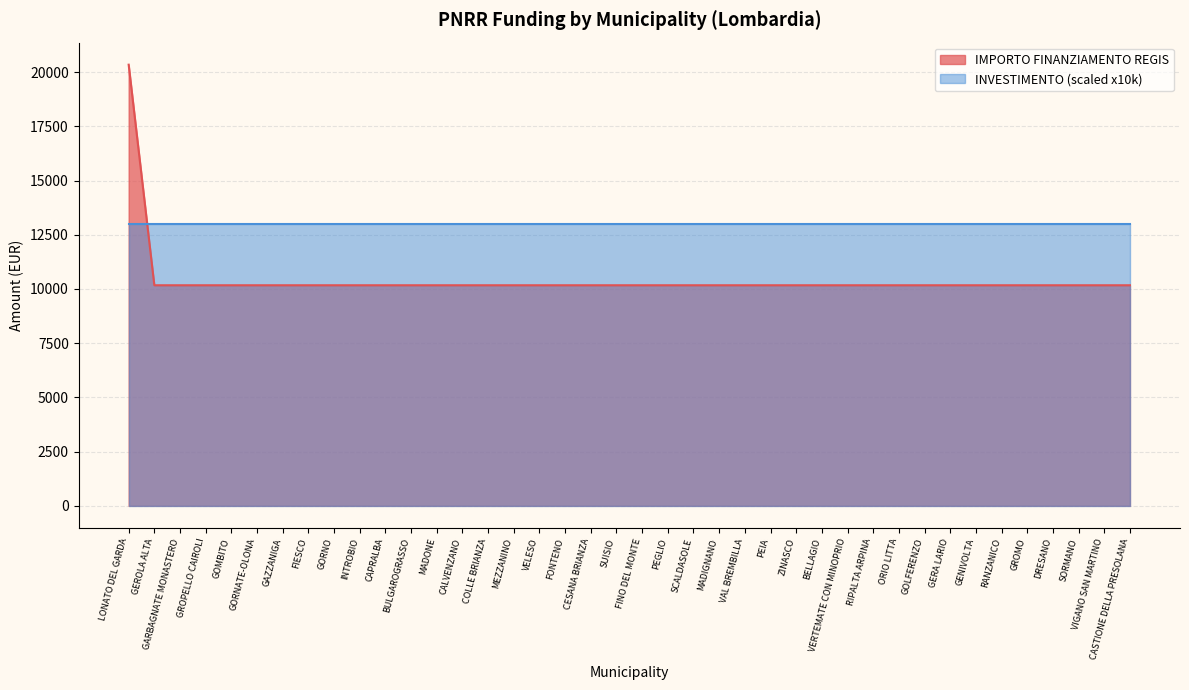

Rank the categories by value from lowest to highest.

GEROLA ALTA, GARBAGNATE MONASTERO, GROPELLO CAIROLI, GOMBITO, GORNATE-OLONA, GAZZANIGA, FIESCO, GORNO, INTROBIO, CAPRALBA, BULGAROGRASSO, MADONE, CALVENZANO, COLLE BRIANZA, MEZZANINO, VELESO, FONTENO, CESANA BRIANZA, SUISIO, FINO DEL MONTE, PEGLIO, SCALDASOLE, MADIGNANO, VAL BREMBILLA, PEIA, ZINASCO, BELLAGIO, VERTEMATE CON MINOPRIO, RIPALTA ARPINA, ORIO LITTA, GOLFERENZO, GERA LARIO, GENIVOLTA, RANZANICO, GROMO, DRESANO, SORMANO, VIGANO SAN MARTINO, CASTIONE DELLA PRESOLANA, LONATO DEL GARDA